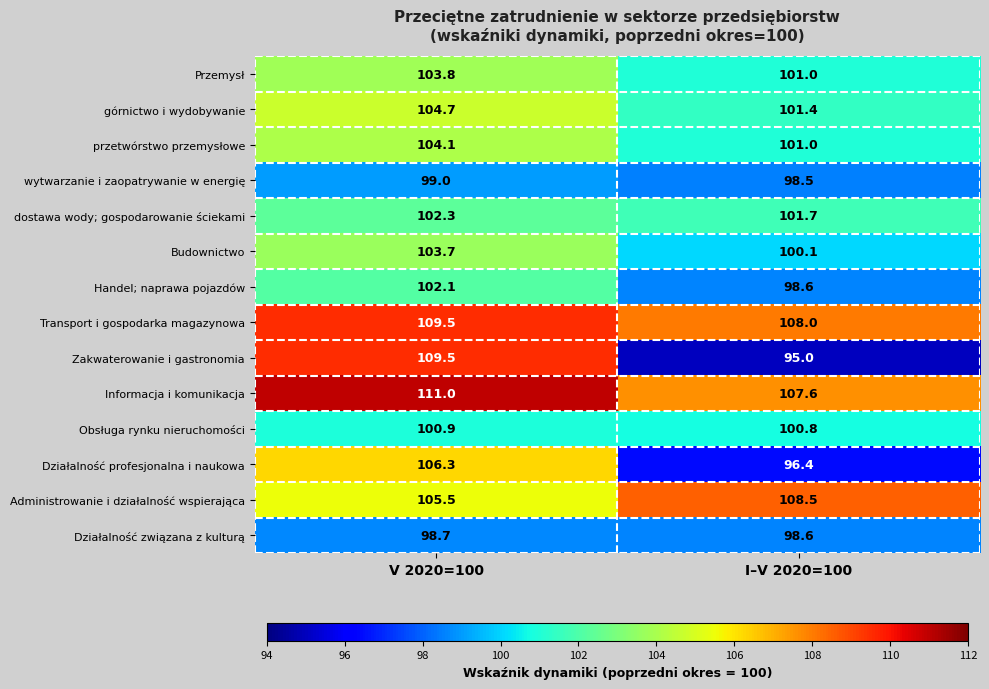

What is the approximate value of Transport i gospodarka magazynowa at V 2020=100?

109.5